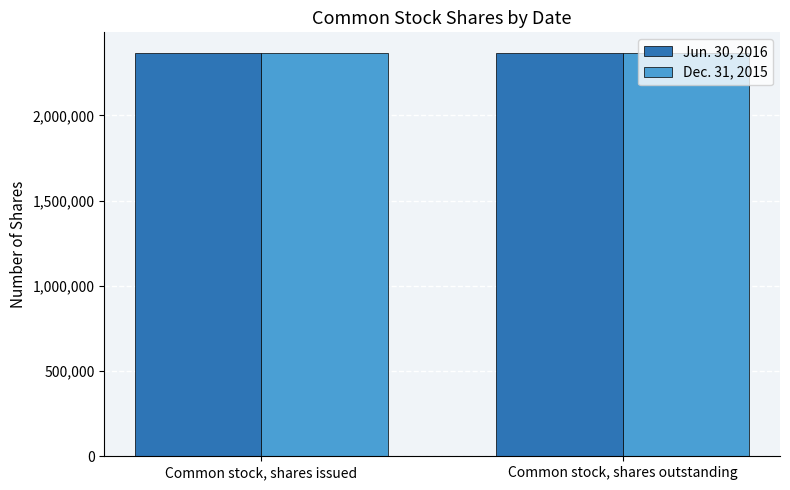

The value of Jun. 30, 2016 at Common stock, shares outstanding is 3576254. True or false?

False